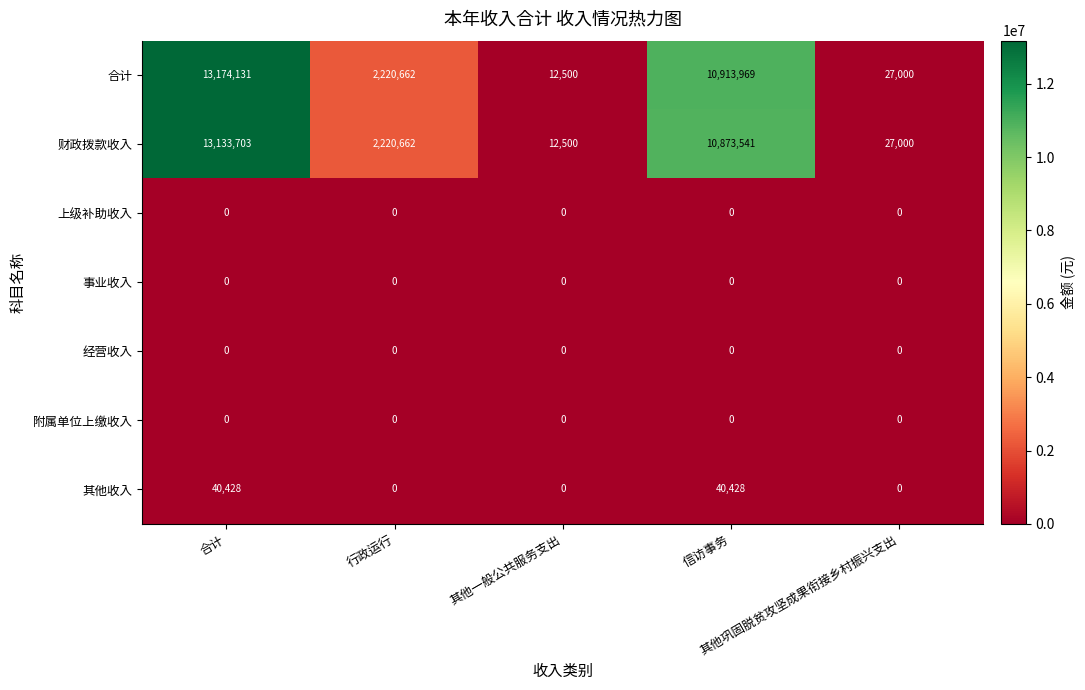

What is the difference between the maximum and minimum values in the 财政拨款收入 series?

13121203